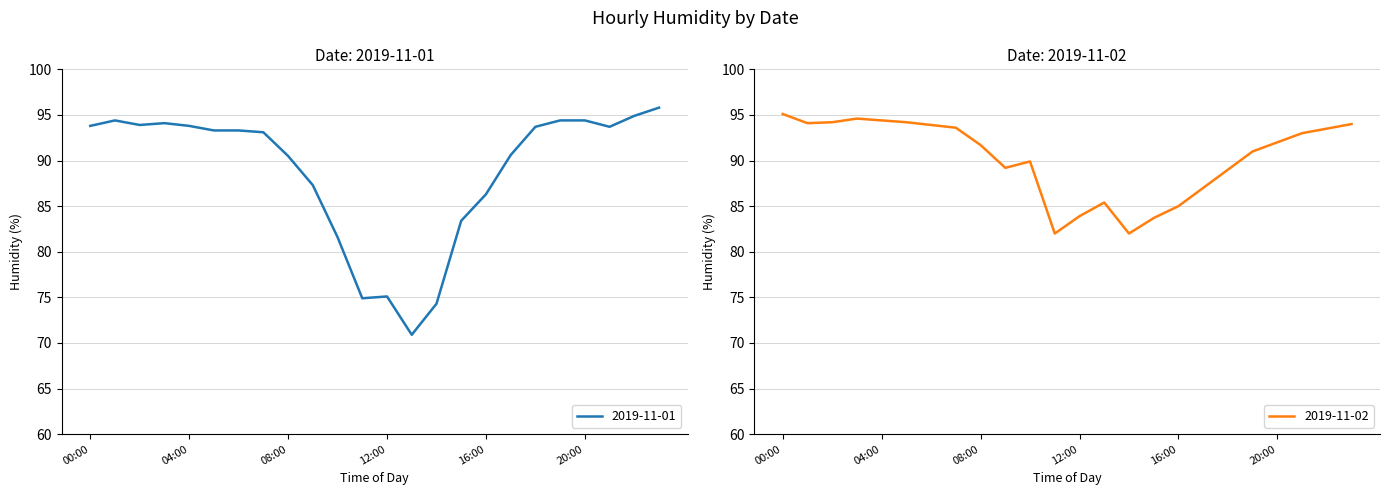

At which label does 2019-11-02 reach its peak?

00:00